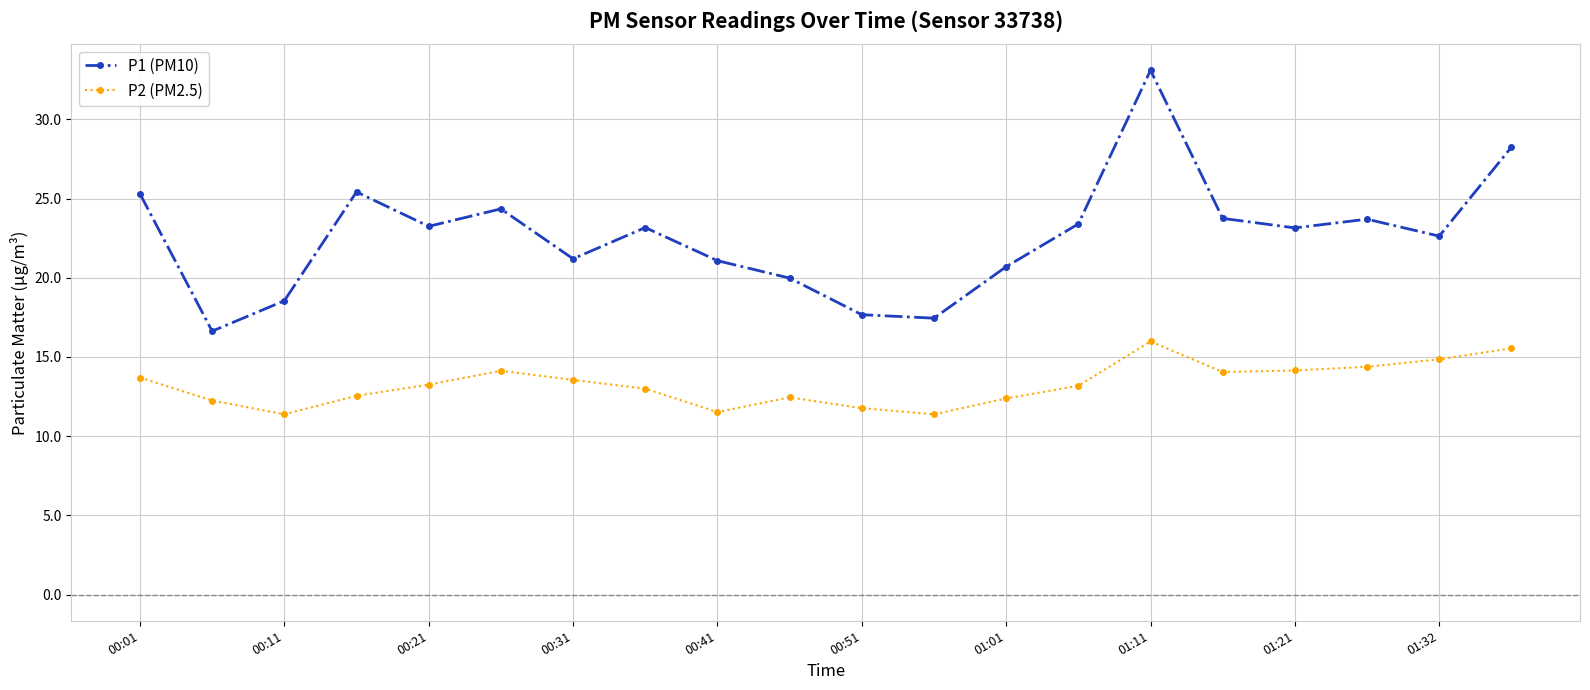

Which series has the widest spread of values?

P1 (PM10)